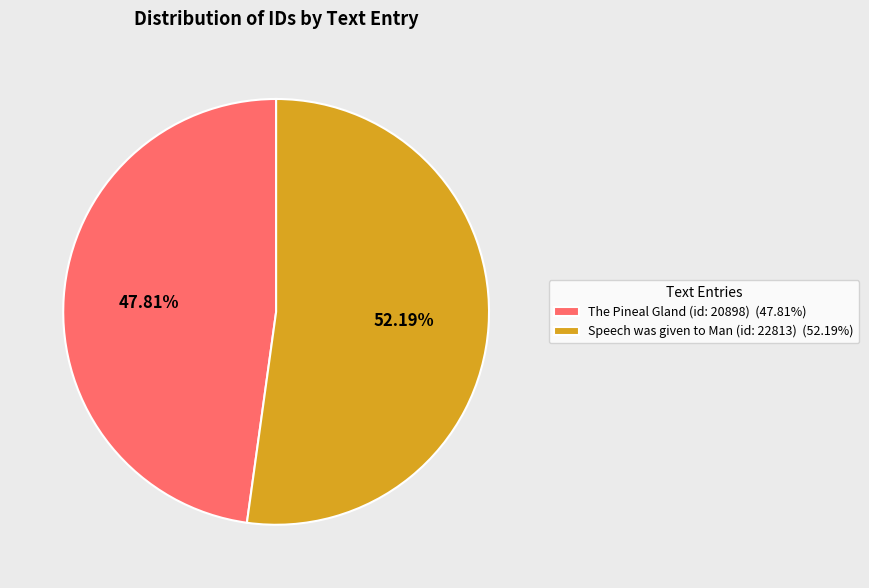

Does The Pineal Gland (id: 20898) represent more than half of the total?

No